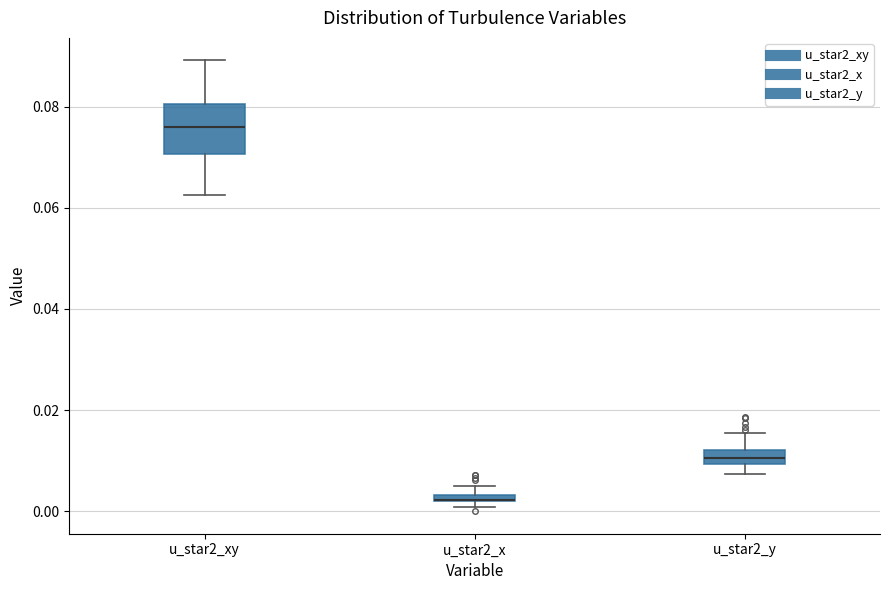

Where is the upper edge of the box for u_star2_y on the y-axis? The values are not printed on the chart, so give them approximately, as read against the axis.

0.012